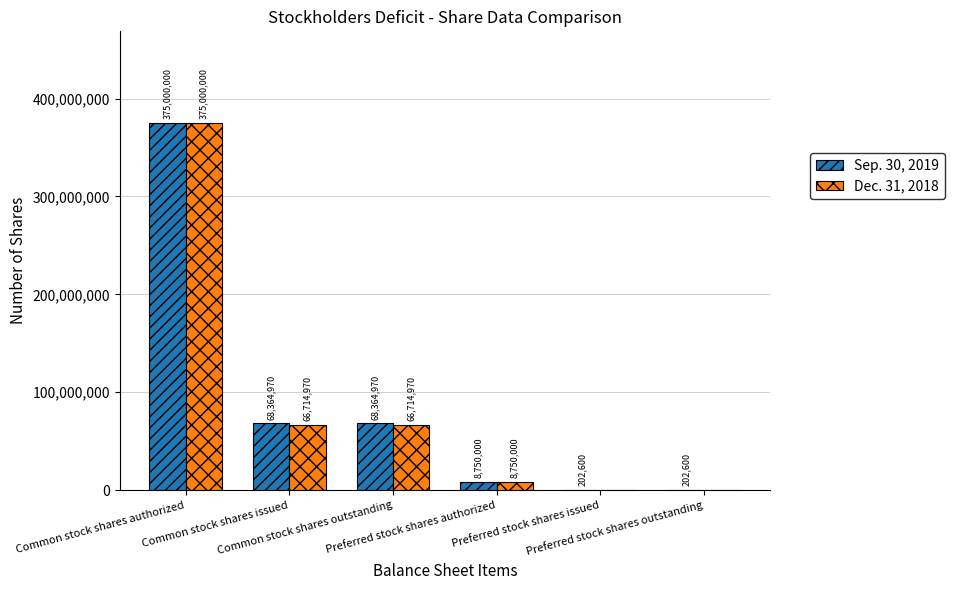

Which series has the largest total across all categories?

Sep. 30, 2019